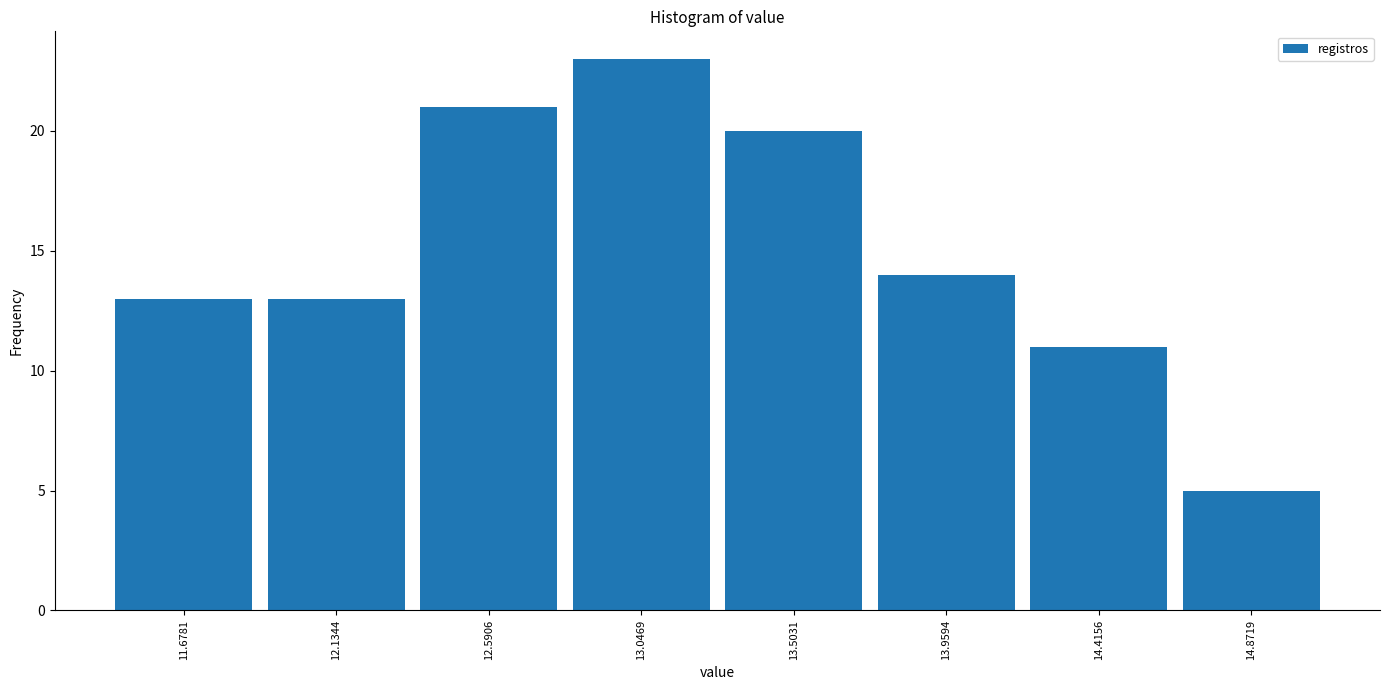

How tall is the bar that spans 11.90 to 12.35 on the x-axis? Neither the bar edges nor the heights are printed on the chart, so give them approximately, as read against the axes.

13